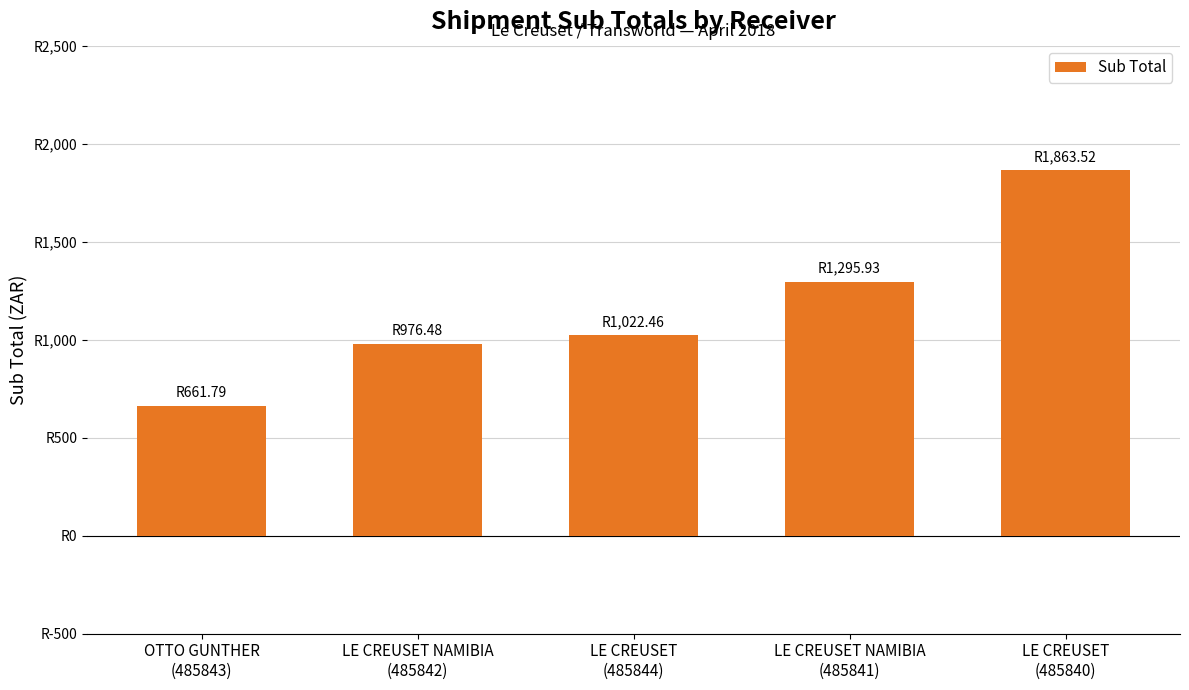

Is it true that the value at LE CREUSET
(485844) is 208.7?

False